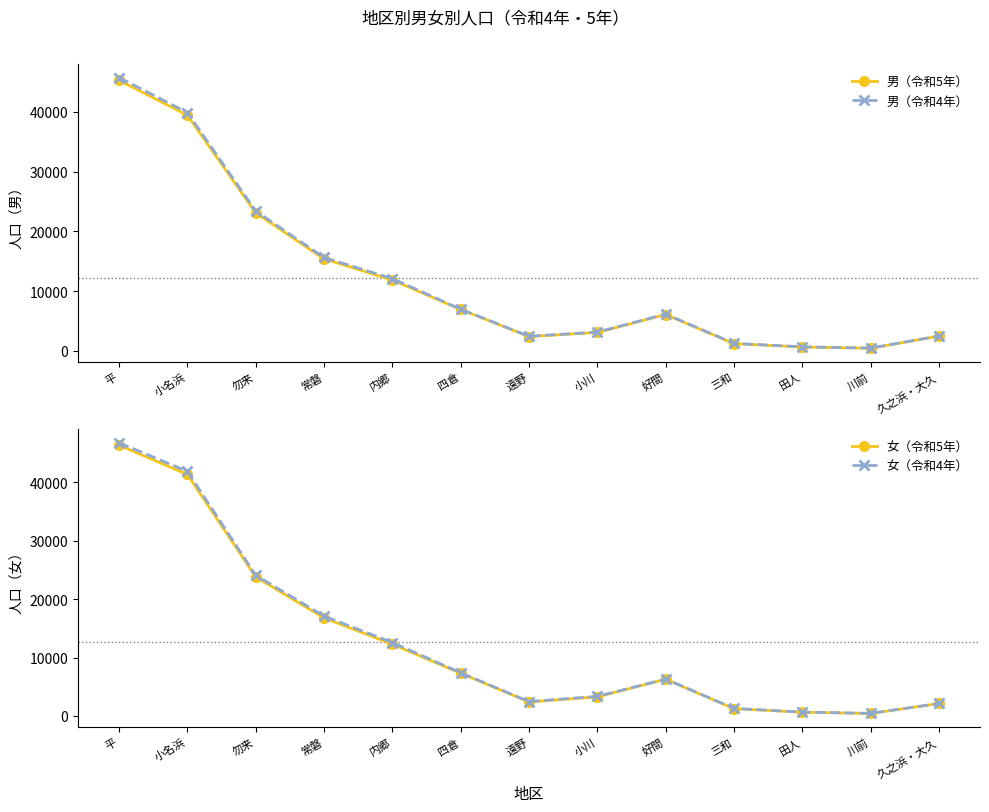

True or false: 女（令和4年） and 男（令和5年） intersect in this chart.

True